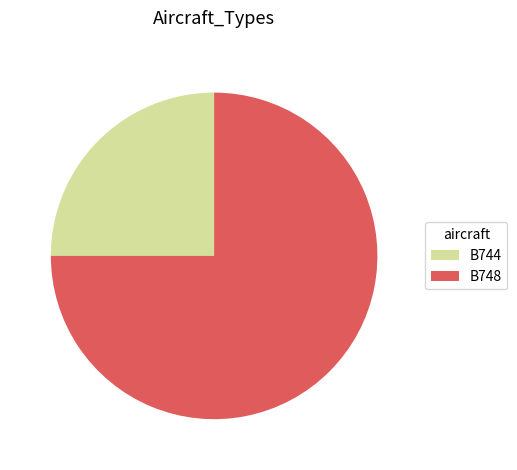

Is B744 the majority of the pie?

No